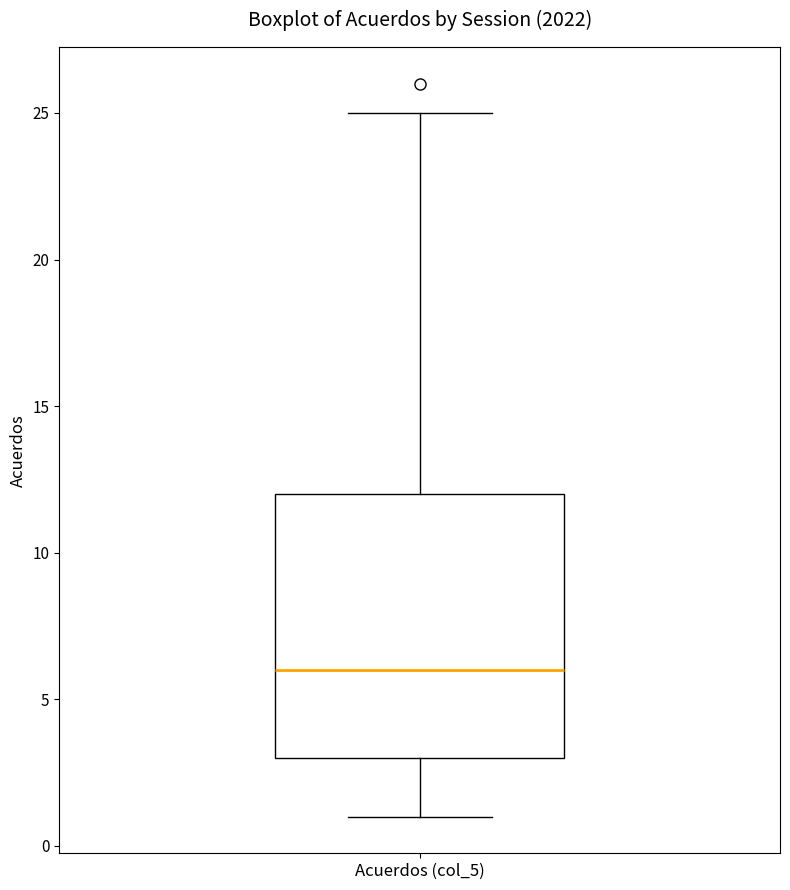

Transcribe this box plot: give where the median line is, the range the box spans, and where the two whiskers end, as read against the y-axis. The values are not printed on the chart, so give them approximately, as read against the axis.

median 6, box 3 to 12, whiskers 1 to 25